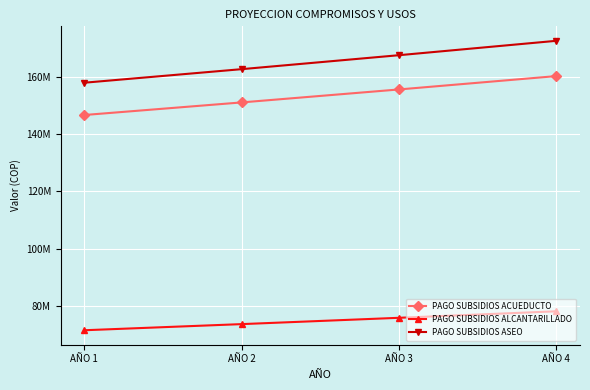

True or false: PAGO SUBSIDIOS ACUEDUCTO has a value of 220652865 at AÑO 1.

False